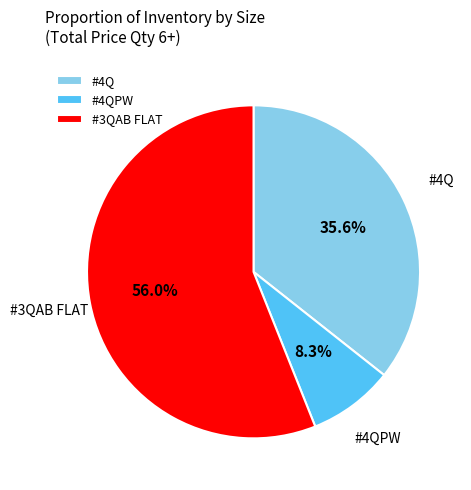

To the nearest percent, what is the average slice percentage?

33%